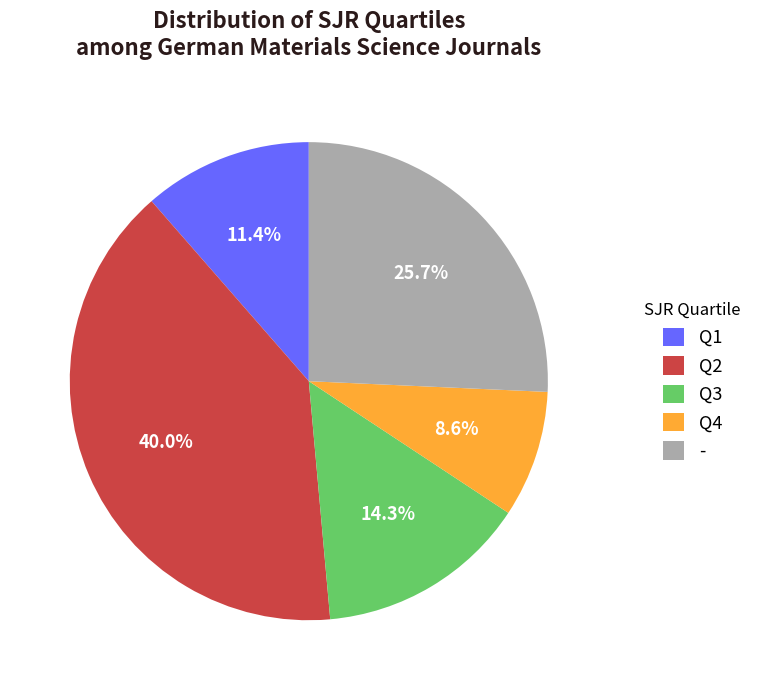

Between - and Q4, which is larger?

-